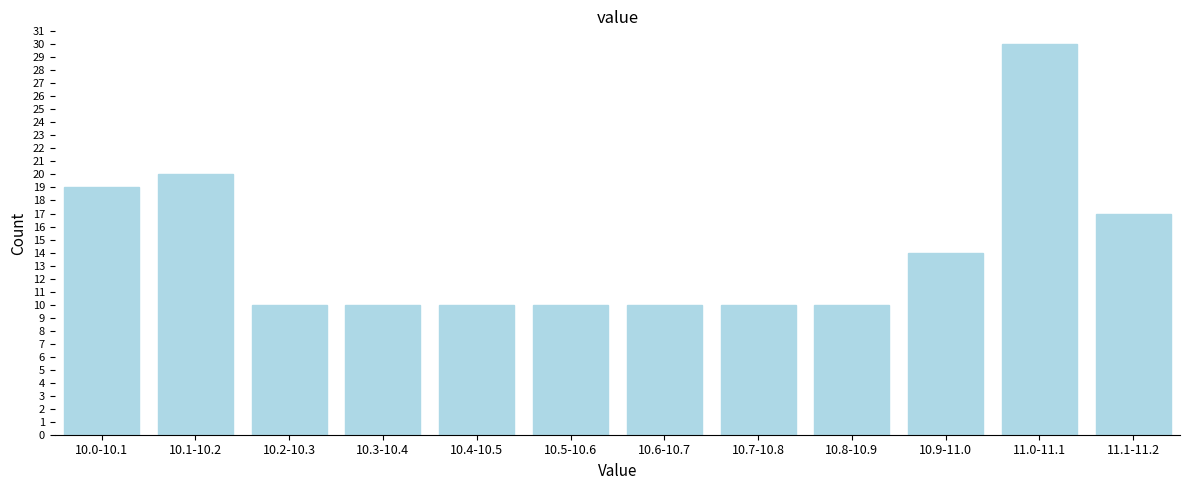

Reading left to right, transcribe all the data shown in this chart.

10.0-10.1=19	10.1-10.2=20	10.2-10.3=10	10.3-10.4=10	10.4-10.5=10	10.5-10.6=10	10.6-10.7=10	10.7-10.8=10	10.8-10.9=10	10.9-11.0=14	11.0-11.1=30	11.1-11.2=17